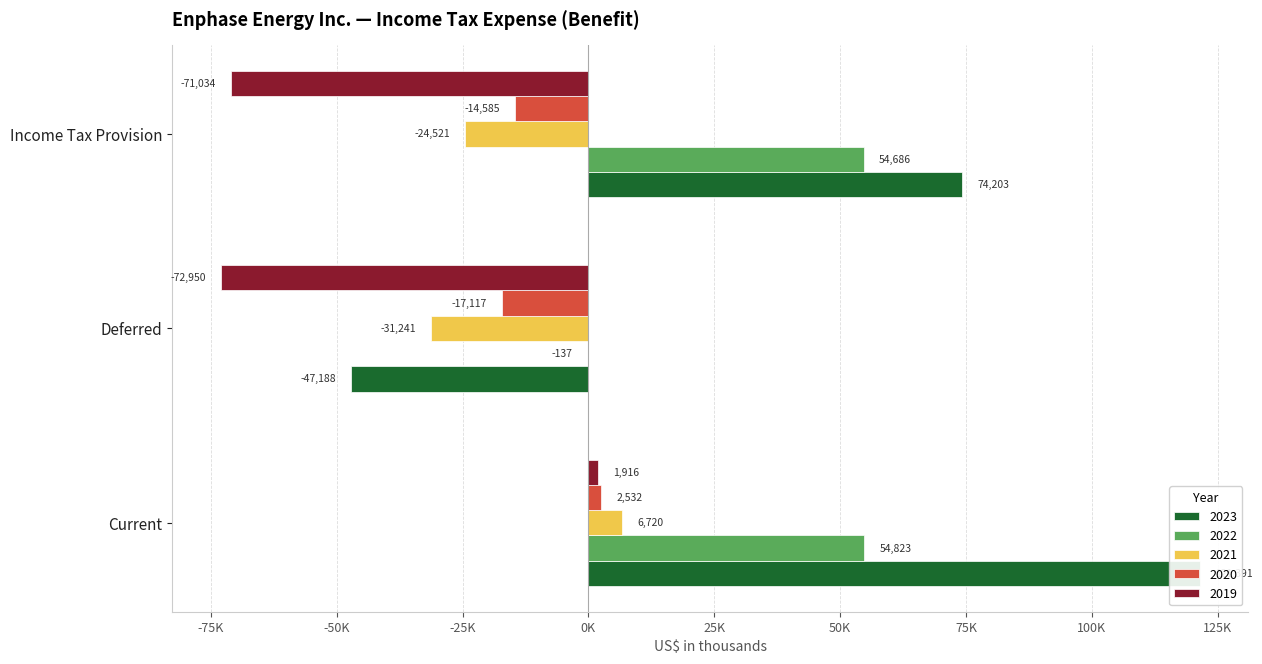

How many values in the 2019 series exceed -71034?

1